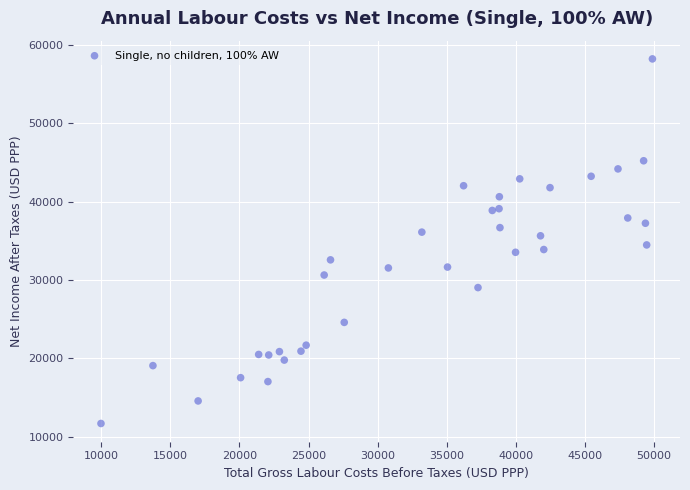

What is the range of Y values (max minus min)?

46555.0